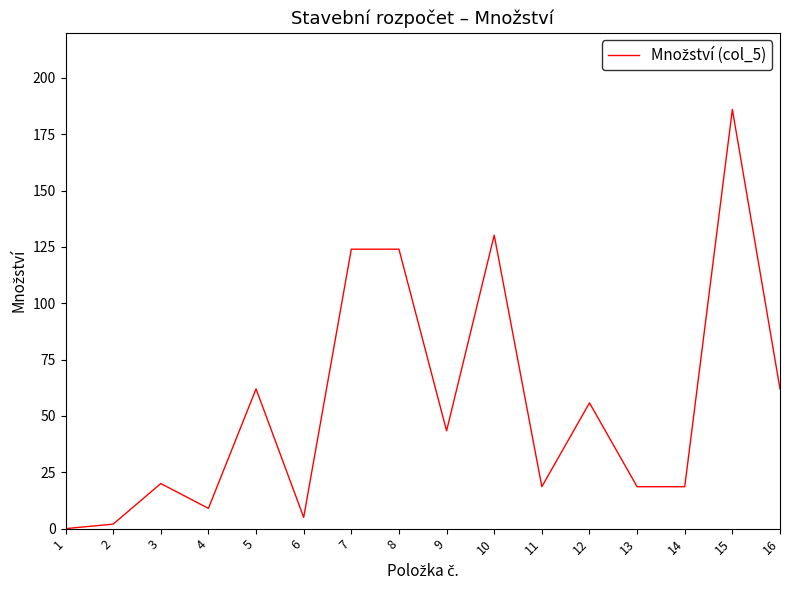

At which label does the data first exceed 43?

5